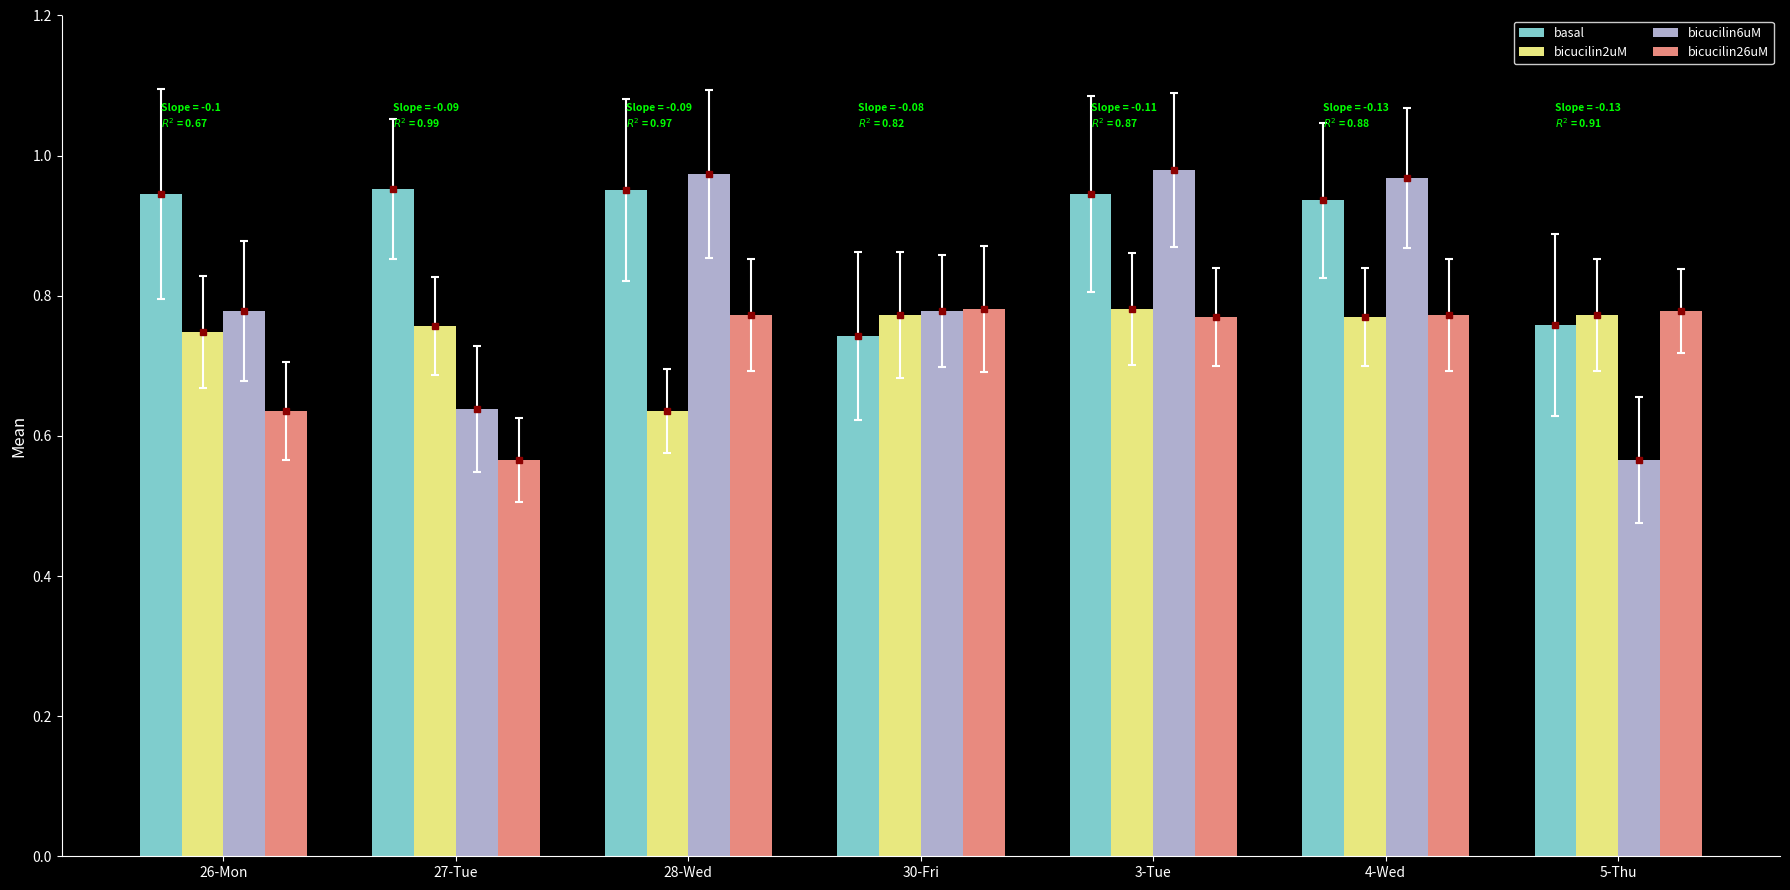

Which series changed the most between 30-Fri and 4-Wed?

basal